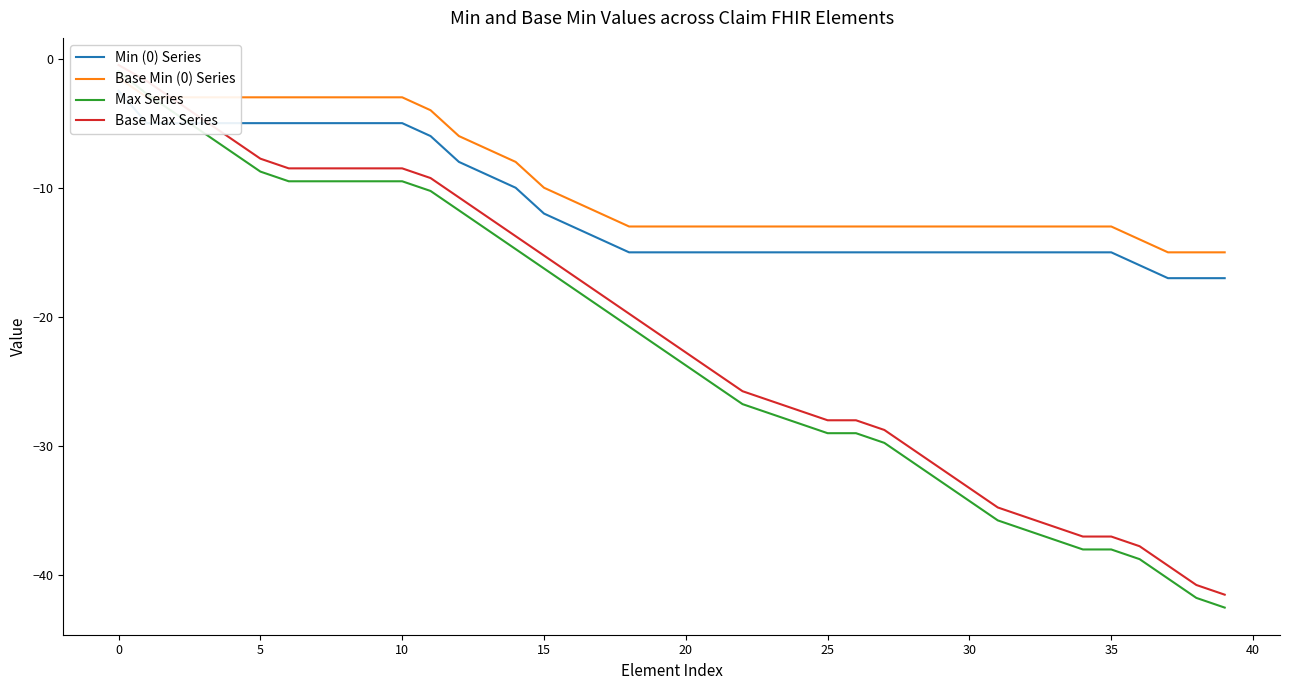

What is the difference between the second highest and minimum values in the Base Max Series series?

39.8